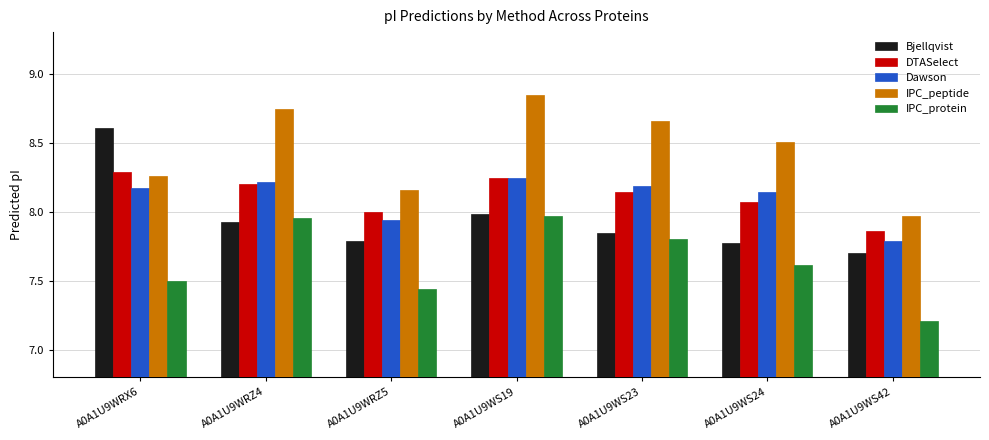

What position from the left is A0A1U9WS42?

7